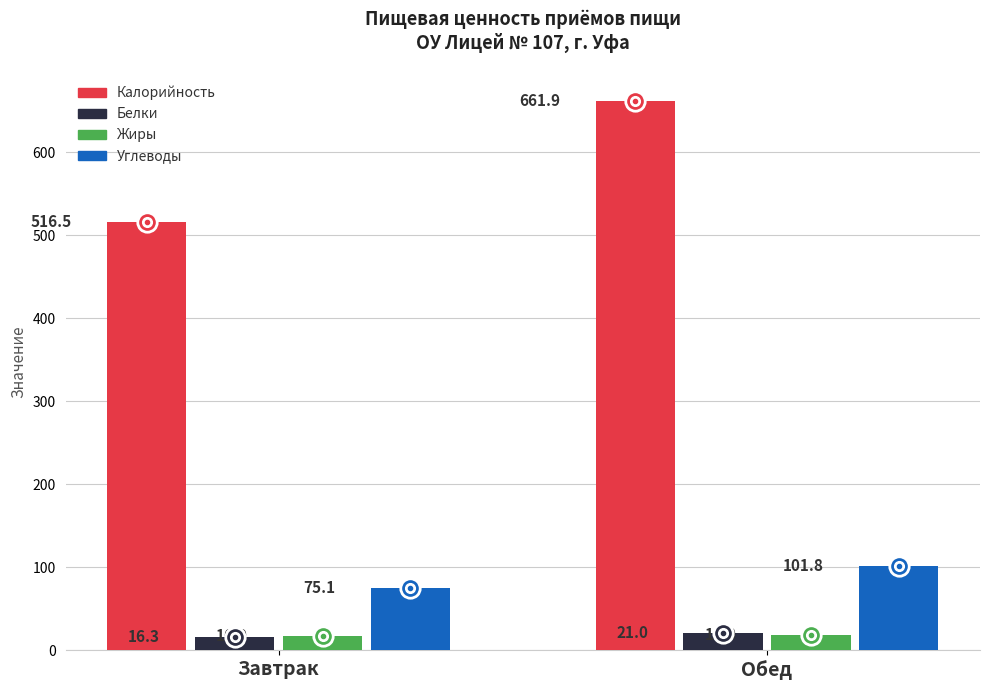

At Обед, list the series in order from largest to smallest.

Калорийность, Углеводы, Белки, Жиры